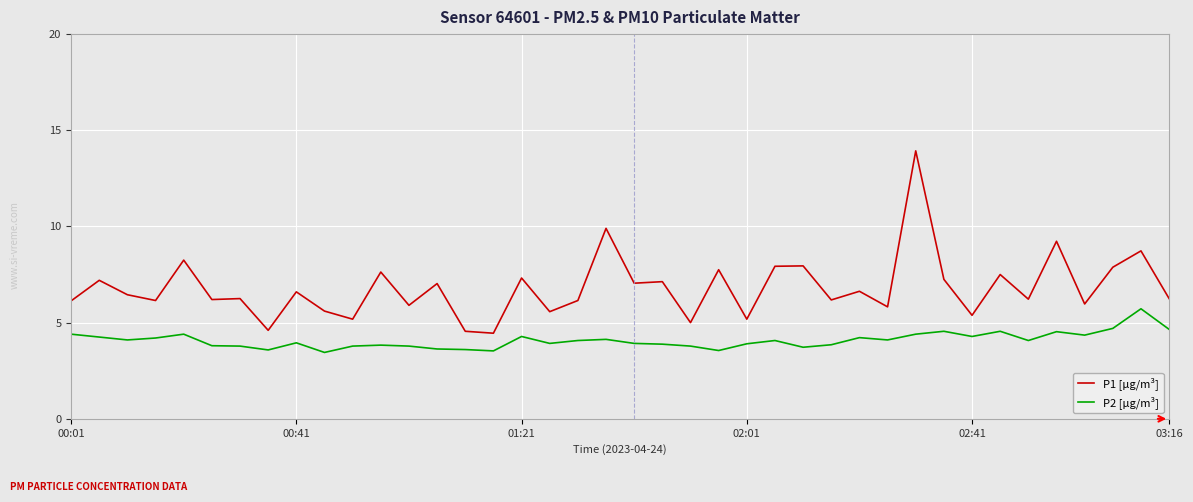

Rank the series by their maximum value, from highest to lowest.

P1 [µg/m³], P2 [µg/m³]